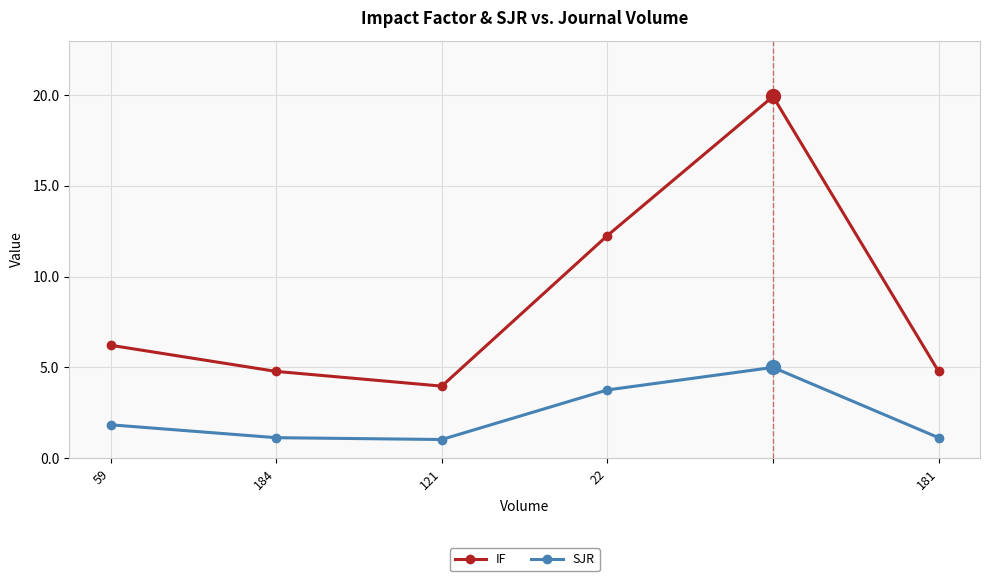

List the series in order of their peak value, lowest first.

SJR, IF